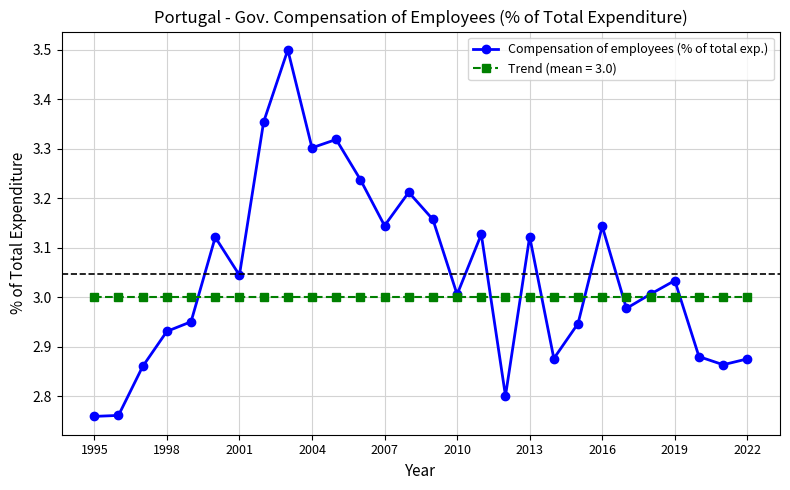

How many interior local peaks does the Compensation of employees (% of total exp.) series have?

8